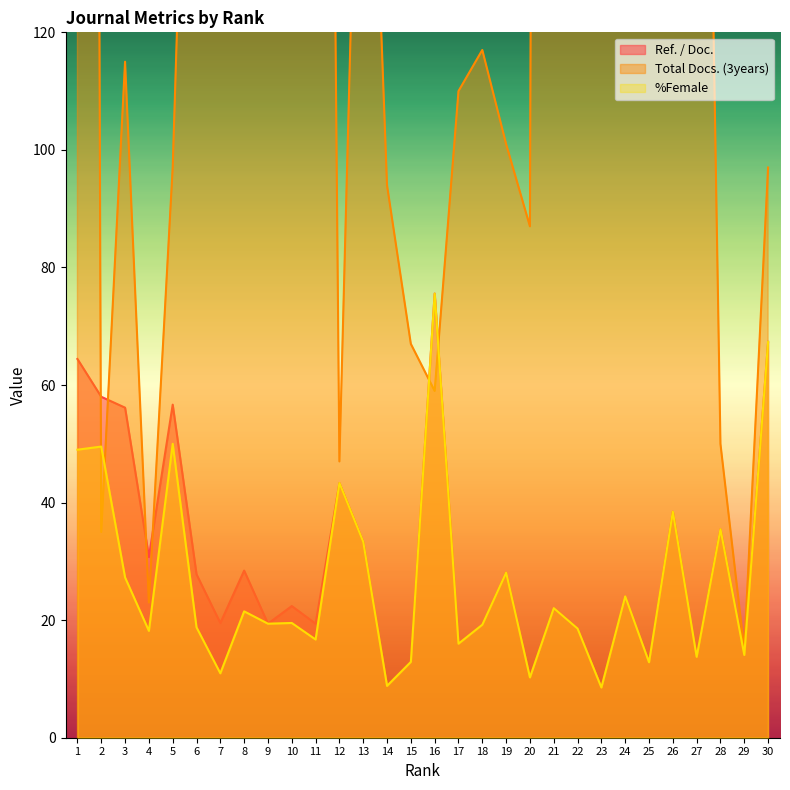

What is the value of the Total Docs. (3years) point at the 15th from the left?

67.0